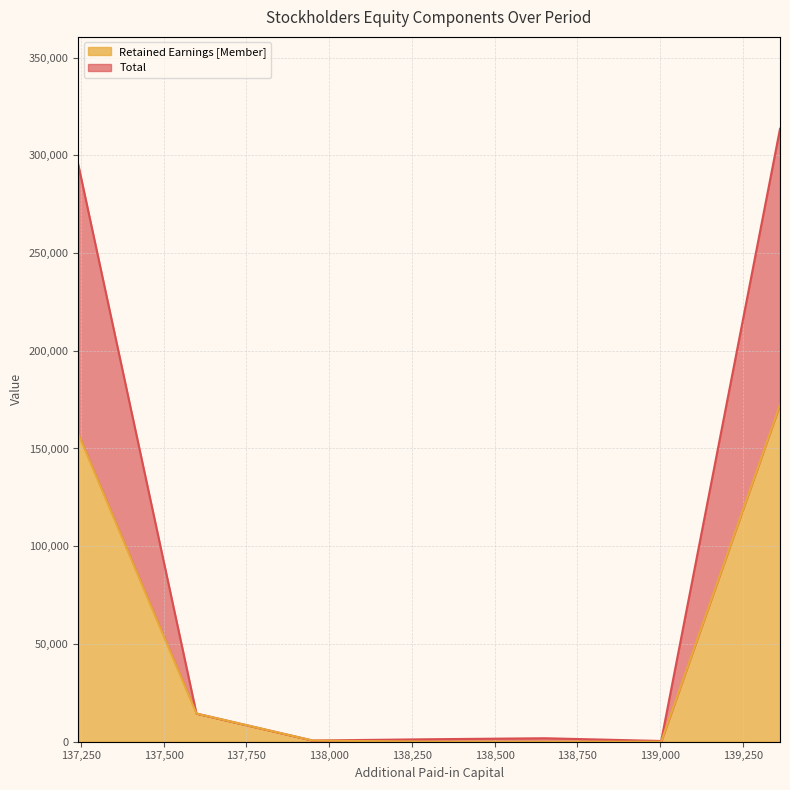

True or false: Retained Earnings [Member] and Total intersect in this chart.

False